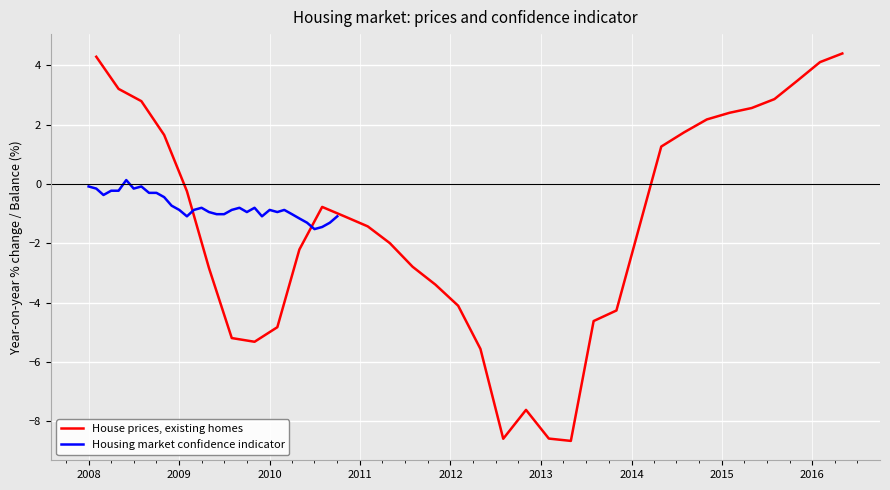

What is the highest value of the House prices, existing homes series?

4.4